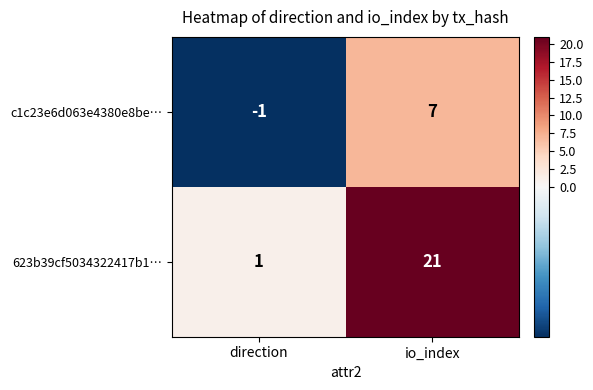

Which series changed the most between direction and io_index?

623b39cf5034322417b1…